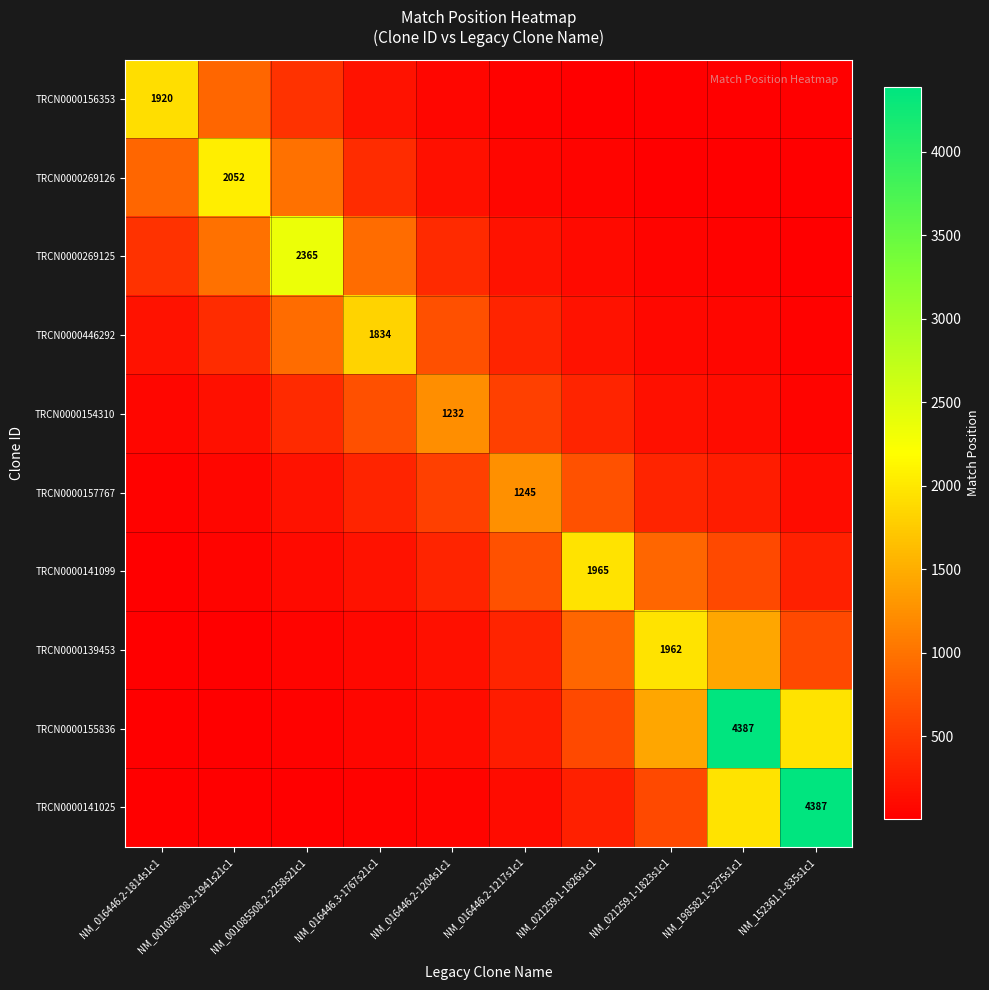

What is the total value across all series at NM_016446.2-1814s1c1?

3539.2